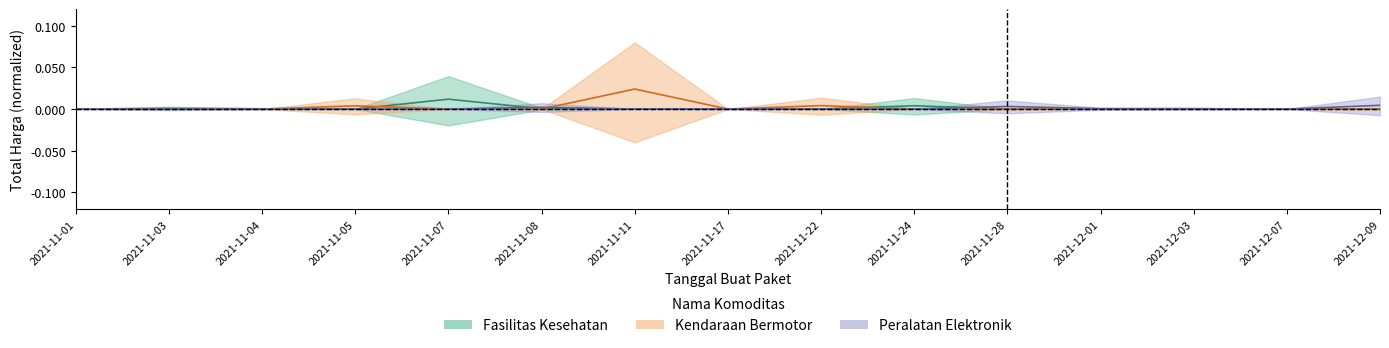

At which category is the sum across all series the highest?

2021-11-11